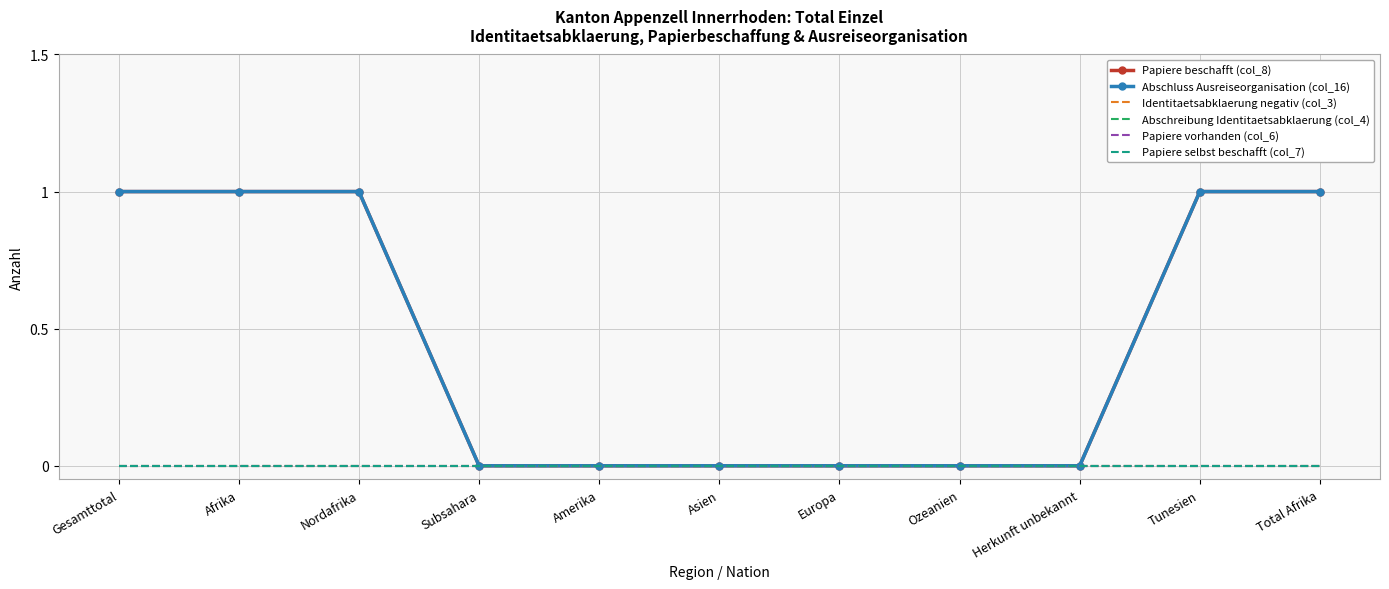

Count the Papiere beschafft (col_8) values in the range 0 to 1.

11